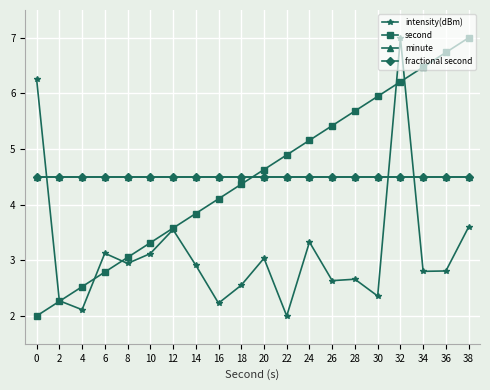

Between 28 and 2, which is larger?

28